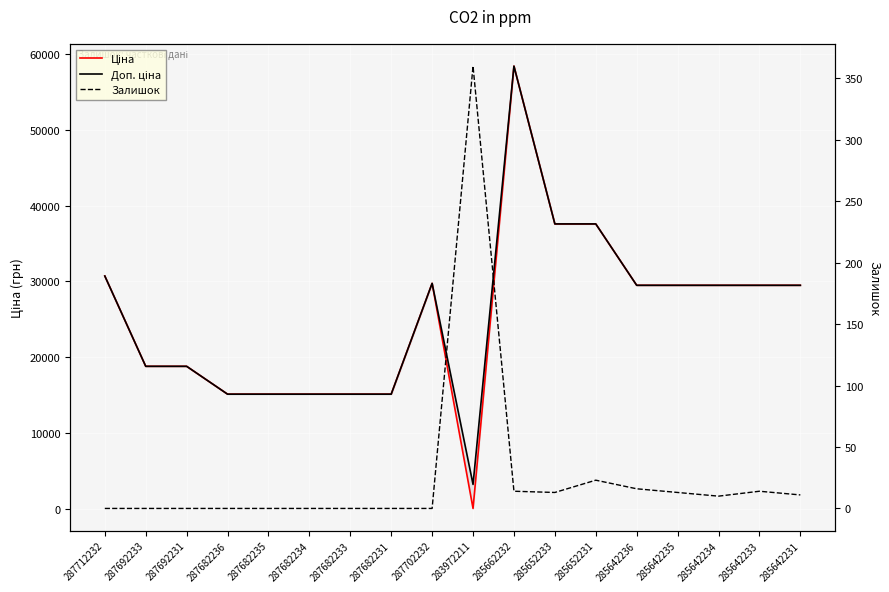

Where is Доп. ціна nearest to the value 30815?

287712232